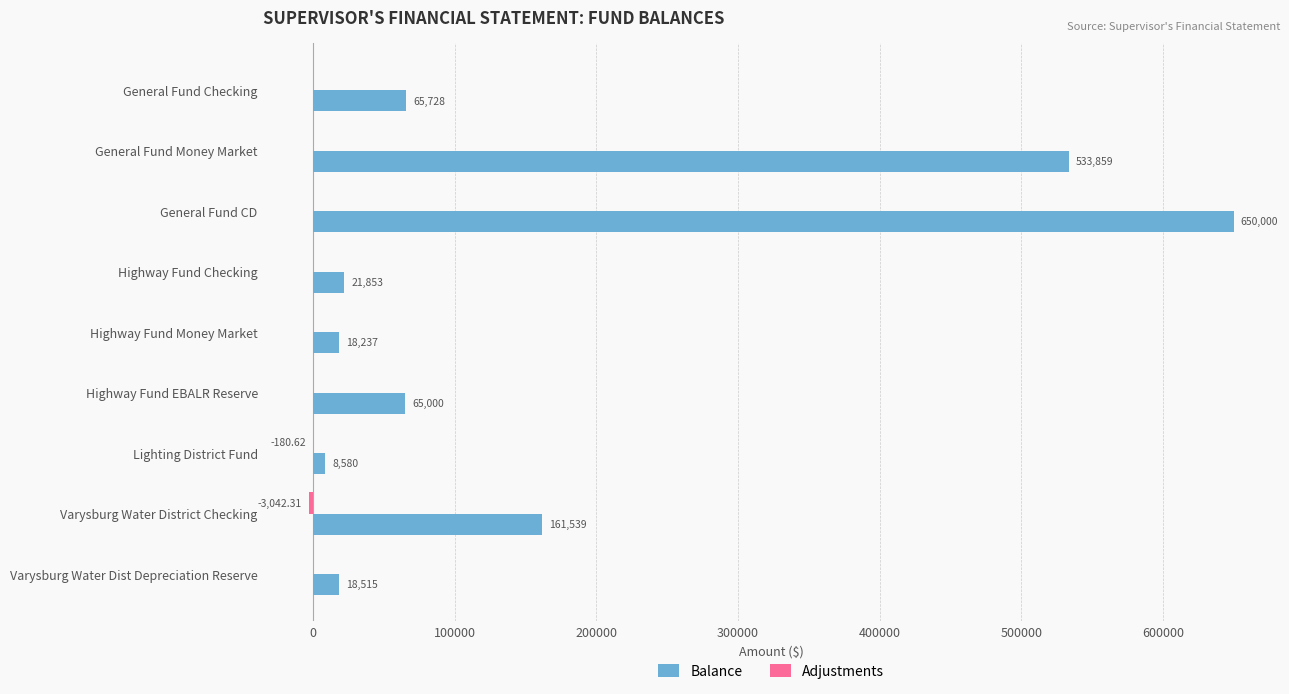

Which label corresponds to the largest value in the chart?

General Fund CD